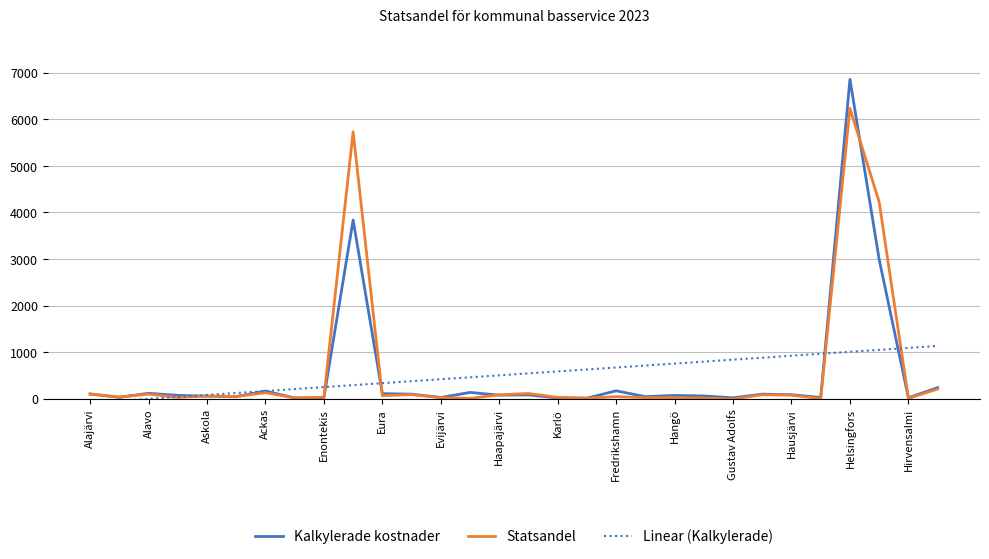

How many negative values does the Linear (Kalkylerade) series have?

3